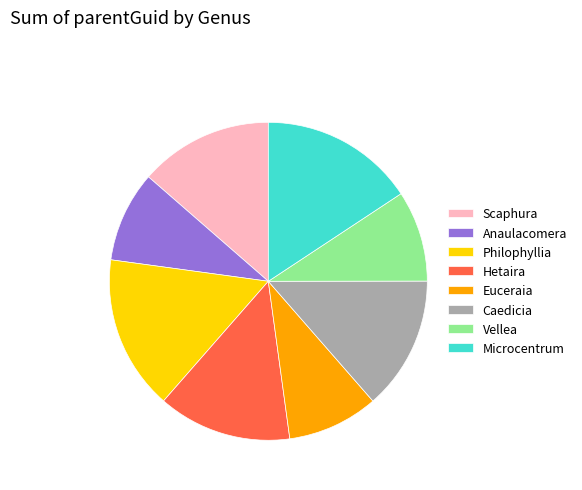

Combined, do Caedicia and Vellea account for over 50%?

No